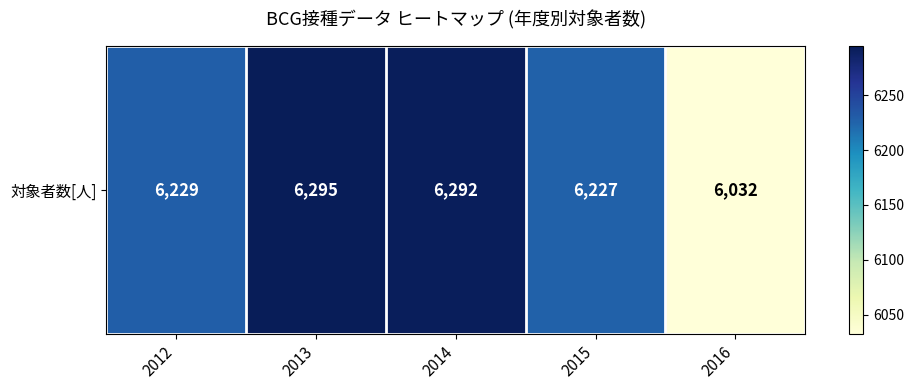

Count the number of categories in the chart.

5